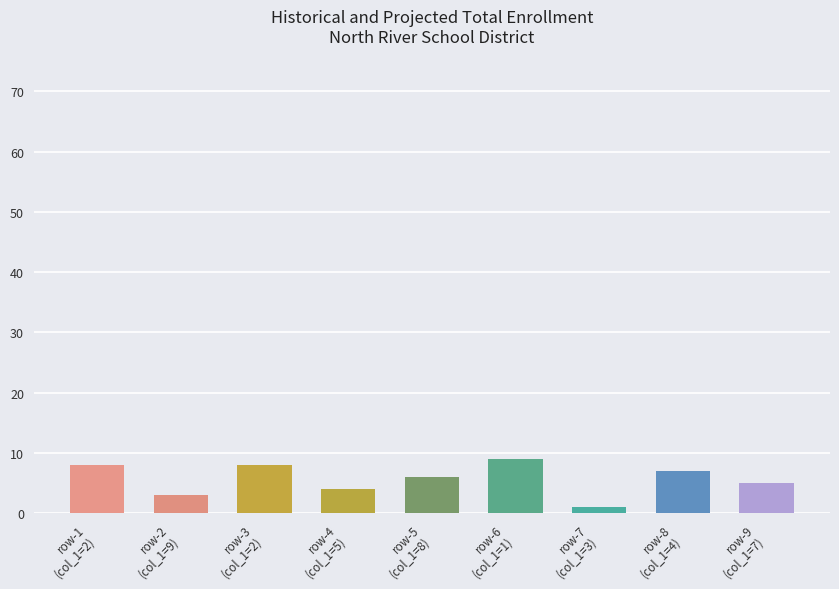

Which has a higher value, row-9
(col_1=7) or row-5
(col_1=8)?

row-5
(col_1=8)